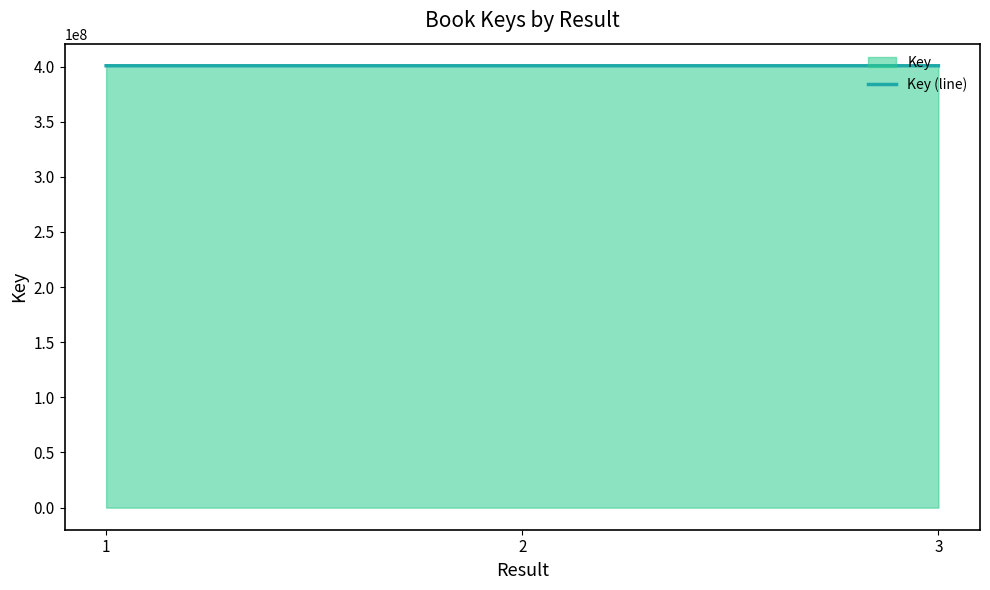

Rank the categories by value from highest to lowest.

2, 3, 1